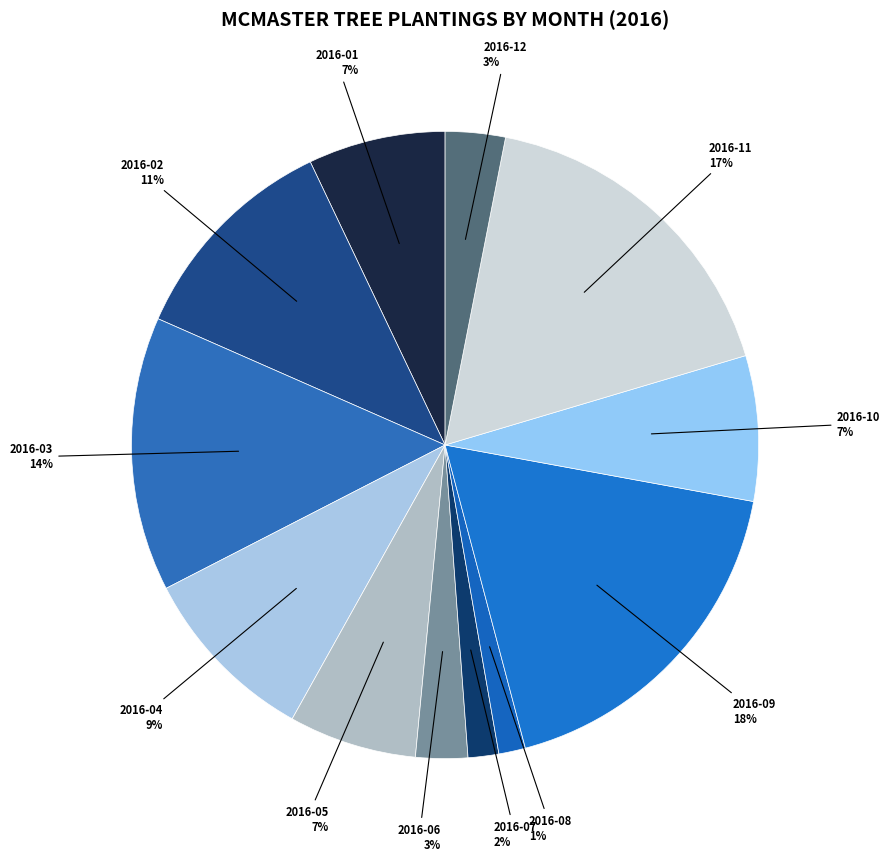

To the nearest percent, what is the combined percentage of 2016-07 and 2016-03?

16%